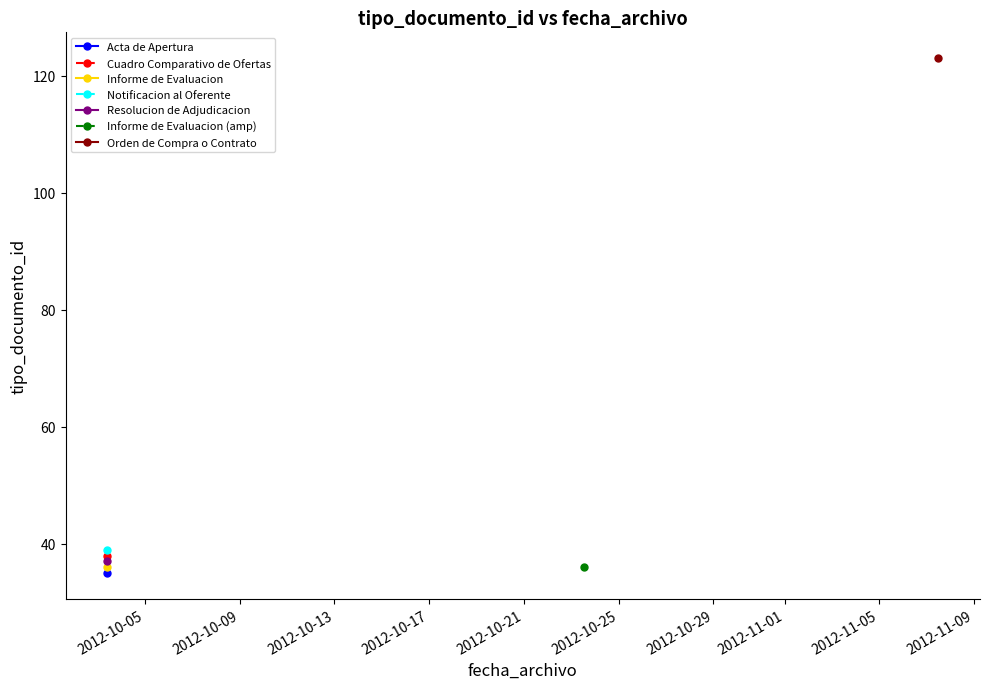

At which label is the value closest to 79?

2012-10-03 09:41:12